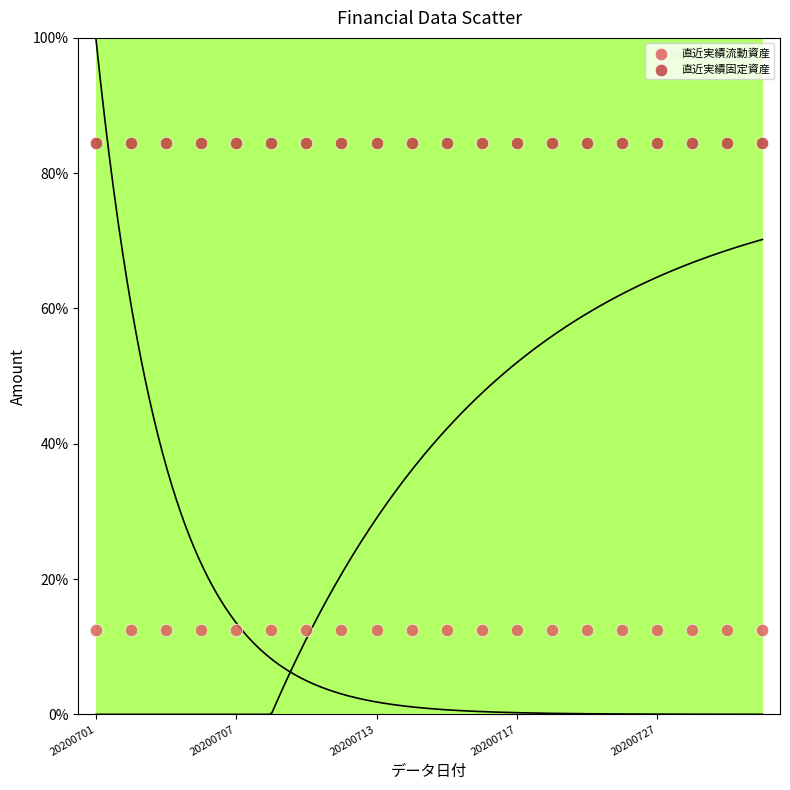

Which series reaches the maximum Y coordinate?

直近実績固定資産